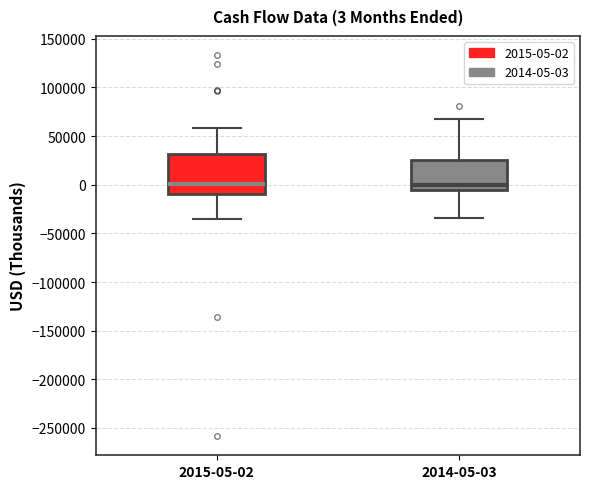

Which box is the tallest, from its lower edge to its upper edge?

2015-05-02